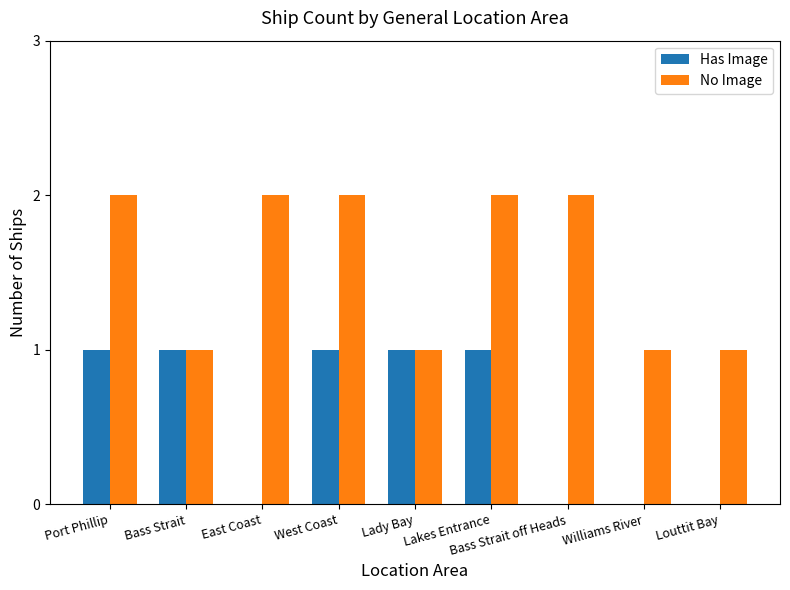

Which series changed the most between Port Phillip and Bass Strait off Heads?

Has Image